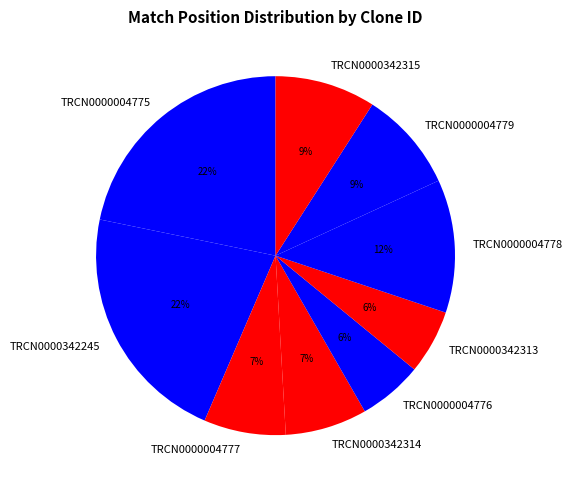

Between TRCN0000342245 and TRCN0000004777, which is larger?

TRCN0000342245